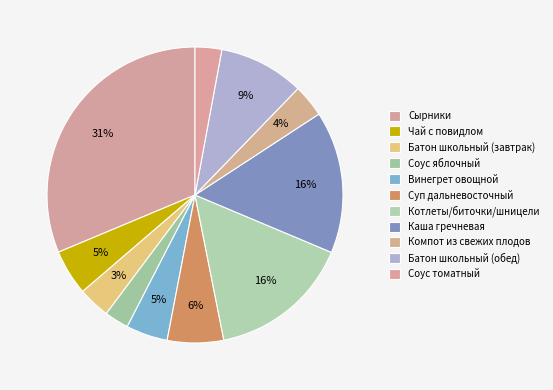

What percentage is the Соус яблочный slice, to the nearest percent?

3%